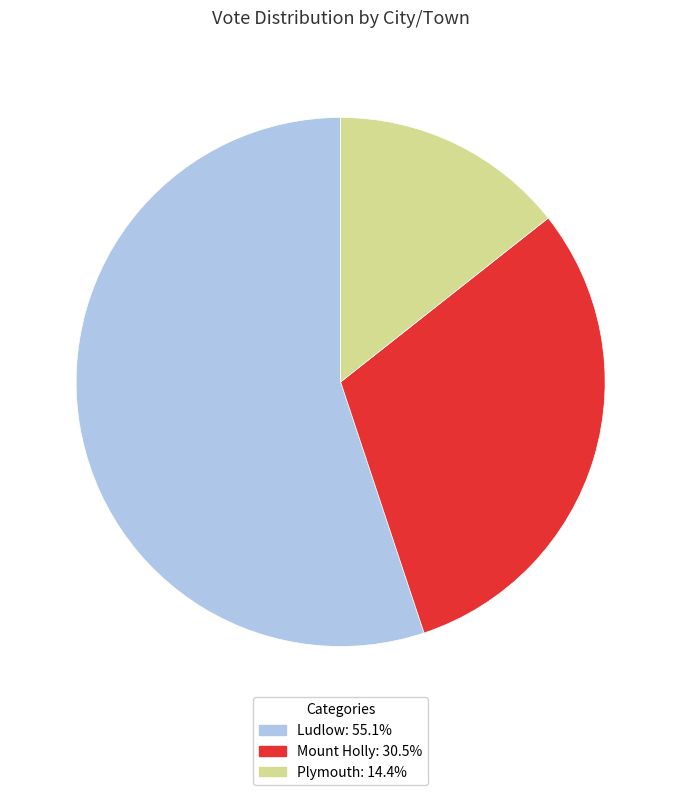

Which slice is the smallest?

Plymouth